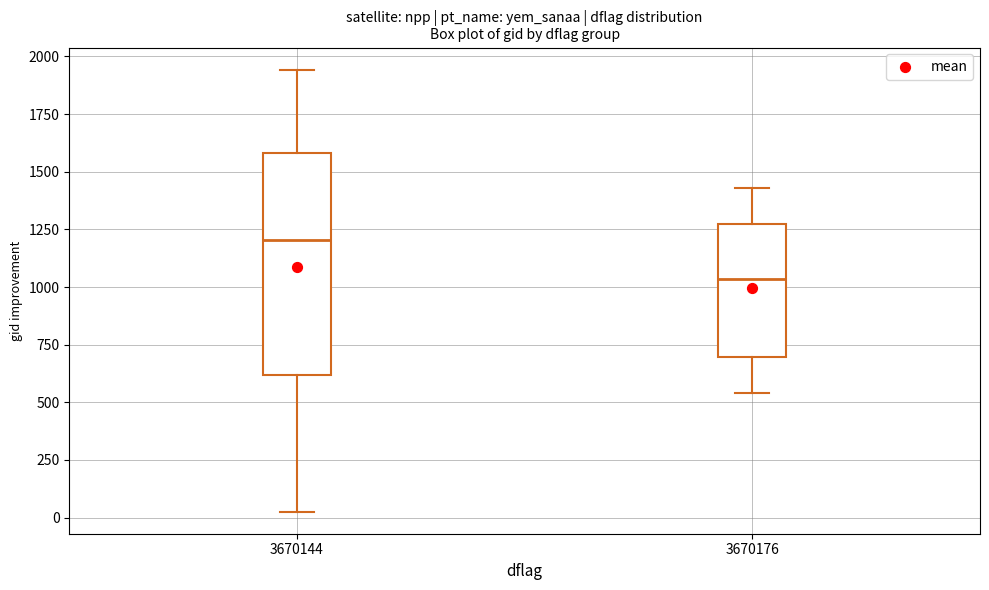

Comparing the boxes themselves (not the whiskers), which one is the tallest?

3670144